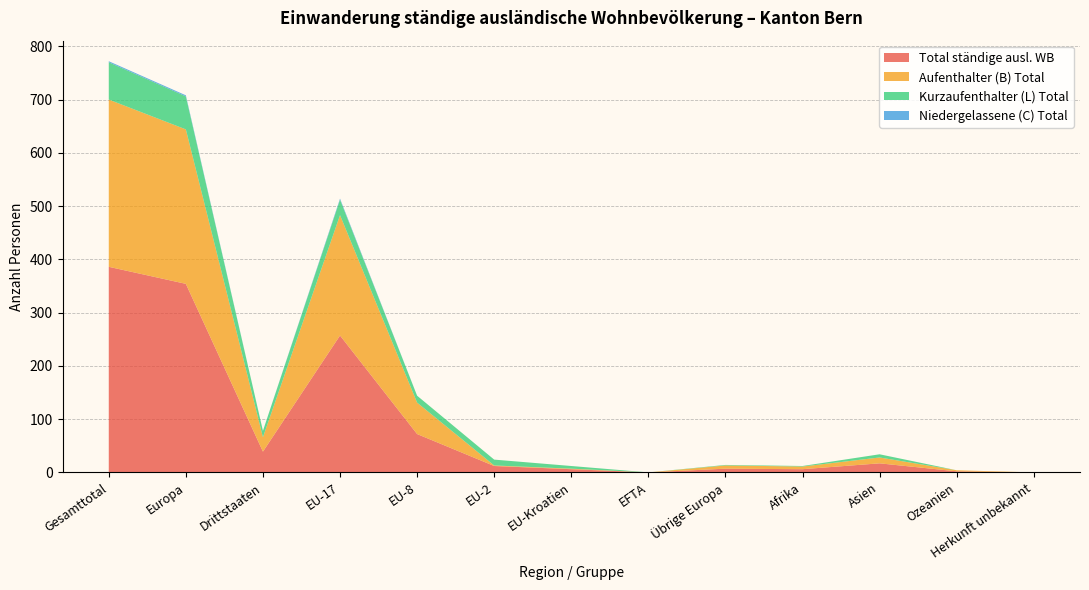

Reading left to right, transcribe all the data shown in this chart.

Aufenthalter (B) Total: Gesamttotal=314	Europa=290	Drittstaaten=27	EU-17=226	EU-8=59	EU-2=1	EU-Kroatien=1	EFTA=0	Übrige Europa=6	Afrika=5	Asien=11	Ozeanien=2	Herkunft unbekannt=0
Kurzaufenthalter (L) Total: Gesamttotal=70	Europa=62	Drittstaaten=12	EU-17=29	EU-8=13	EU-2=11	EU-Kroatien=5	EFTA=0	Übrige Europa=1	Afrika=1	Asien=6	Ozeanien=0	Herkunft unbekannt=0
Niedergelassene (C) Total: Gesamttotal=2	Europa=2	Drittstaaten=0	EU-17=2	EU-8=0	EU-2=0	EU-Kroatien=0	EFTA=0	Übrige Europa=0	Afrika=0	Asien=0	Ozeanien=0	Herkunft unbekannt=0
Total ständige ausl. WB: Gesamttotal=386	Europa=354	Drittstaaten=39	EU-17=257	EU-8=72	EU-2=12	EU-Kroatien=6	EFTA=0	Übrige Europa=7	Afrika=6	Asien=17	Ozeanien=2	Herkunft unbekannt=0